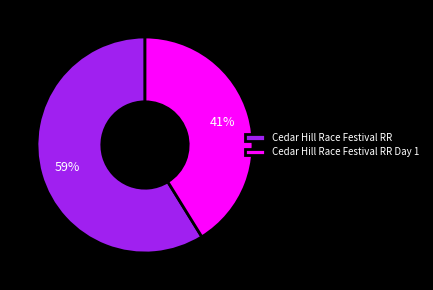

What is the largest slice in the pie chart?

Cedar Hill Race Festival RR